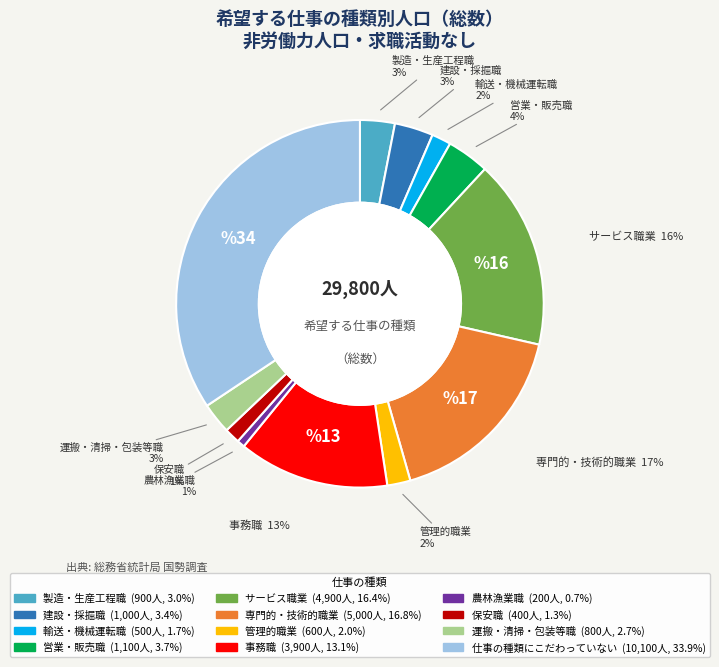

Is the sum of 運搬・清掃・包装等職 and 仕事の種類にこだわっていない greater than half?

No